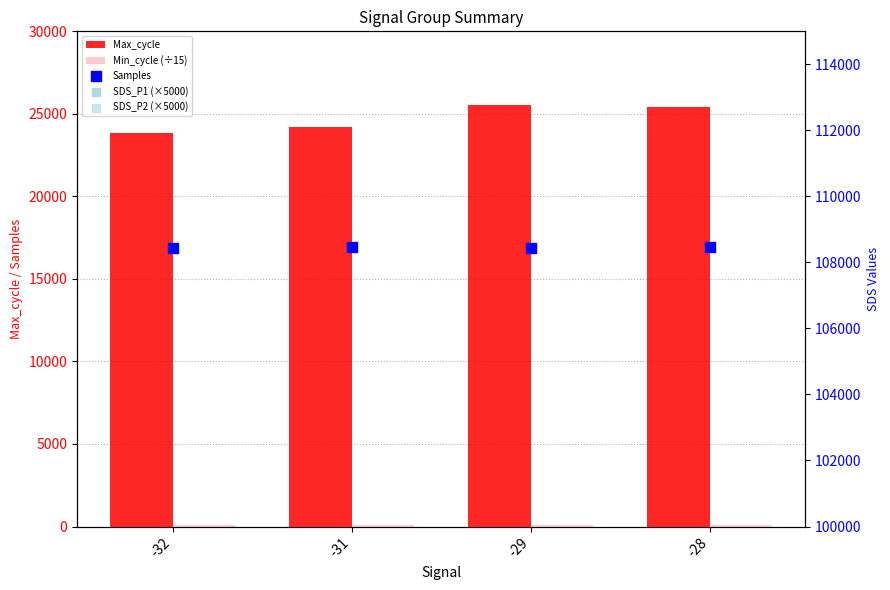

Which series reaches the minimum Y coordinate?

Min_cycle (÷15)